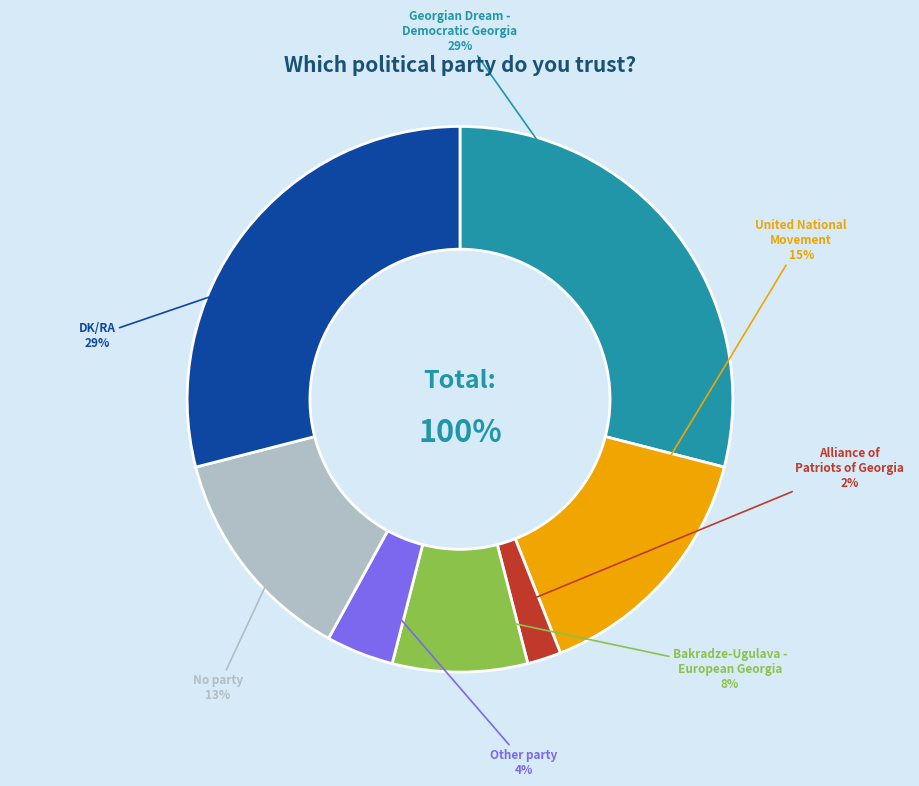

To the nearest percent, what percentage of the pie is Alliance of Patriots of Georgia?

2%